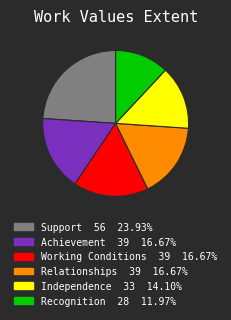

Which has a higher value, Achievement or Independence?

Achievement